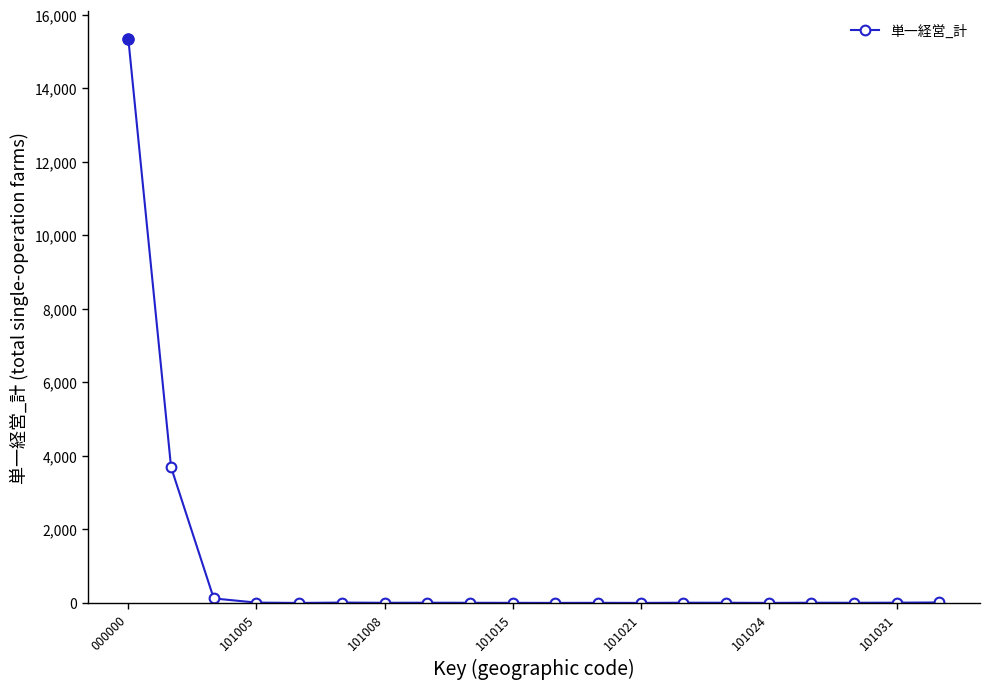

True or false: the data has more than 2 interior local peaks.

True